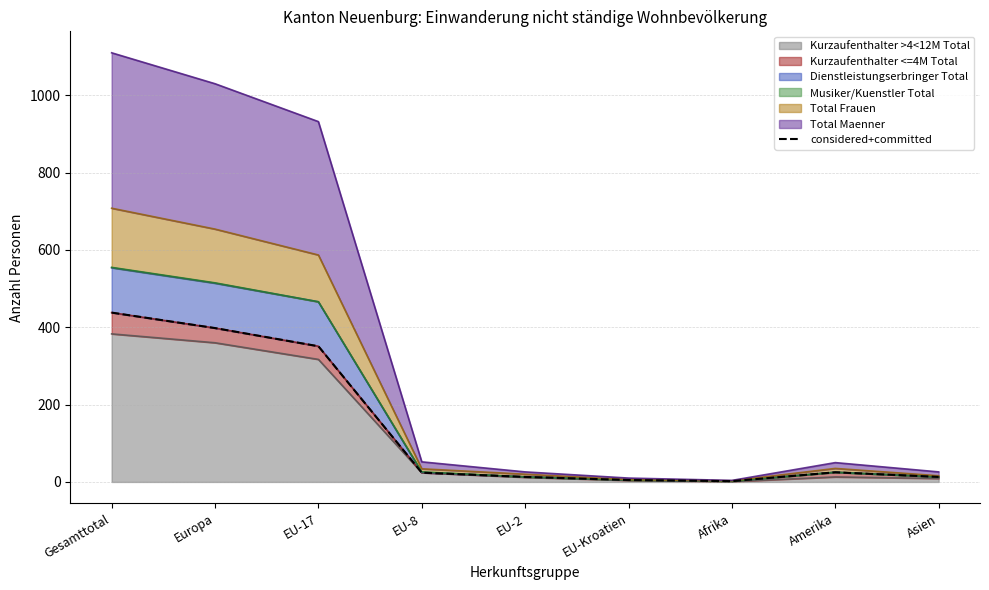

At which category does the data reach its first local valley?

Afrika